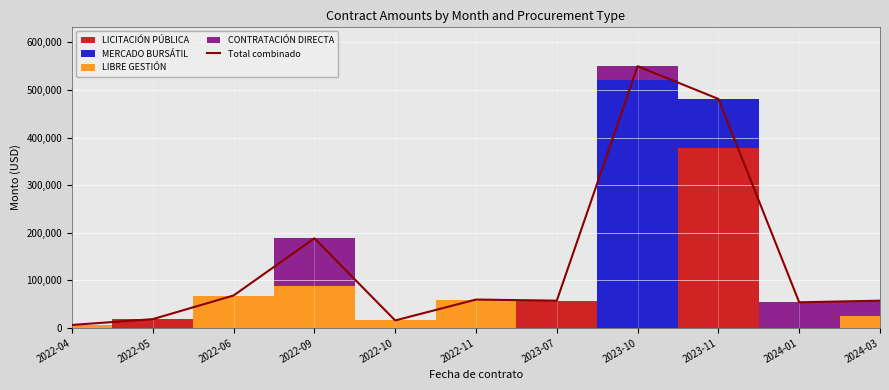

True or false: the data has more than 0 interior local peaks.

True